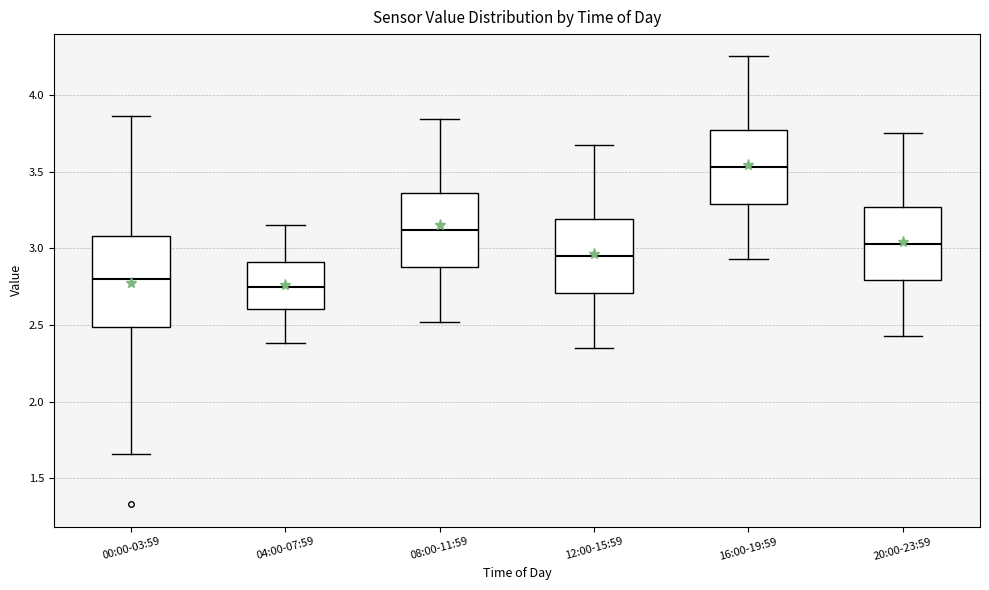

Comparing the boxes themselves (not the whiskers), which one is the tallest?

00:00-03:59